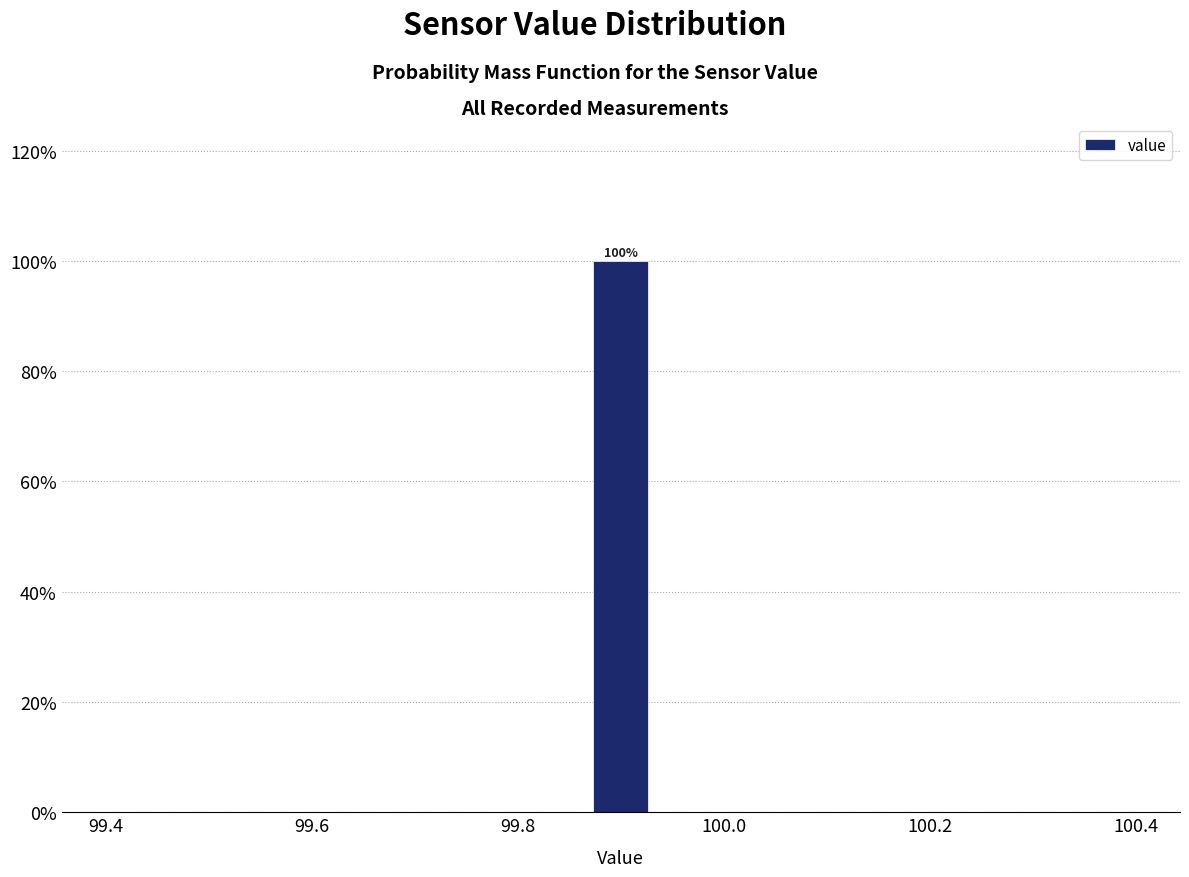

Read against the x-axis, roughly where is the centre of the tallest bar?

99.90